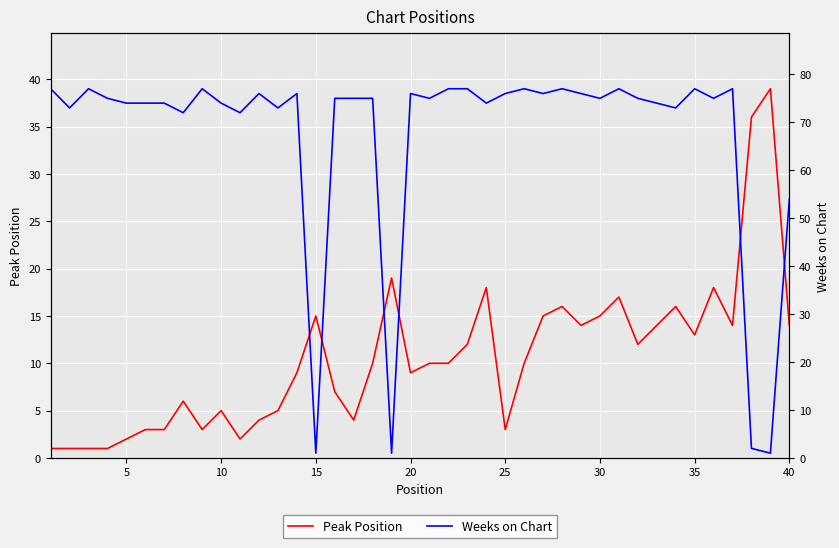

What is the difference between the maximum and minimum values in the Weeks on Chart series?

76